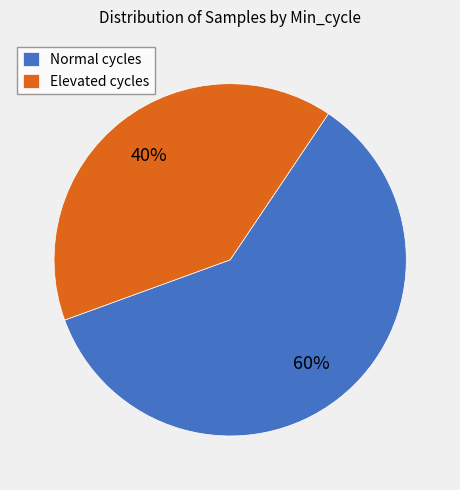

What is the largest slice in the pie chart?

Normal cycles